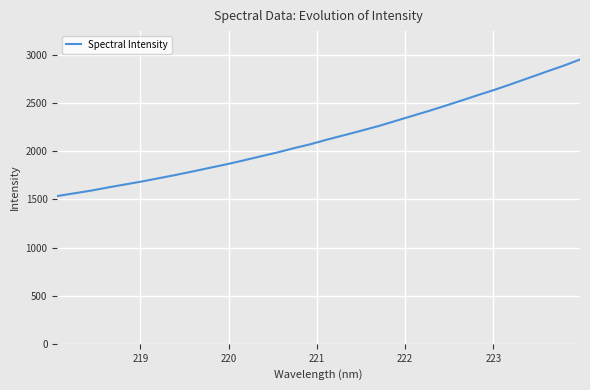

What is the minimum value shown in the chart?

1534.5